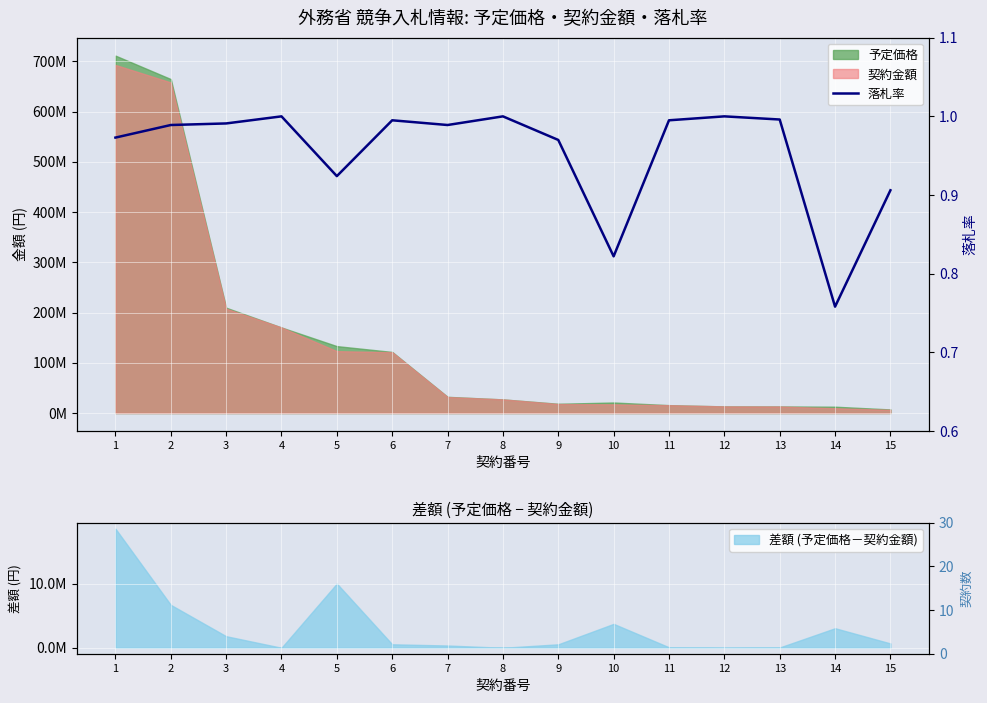

At which category does the data reach its first local valley?

5